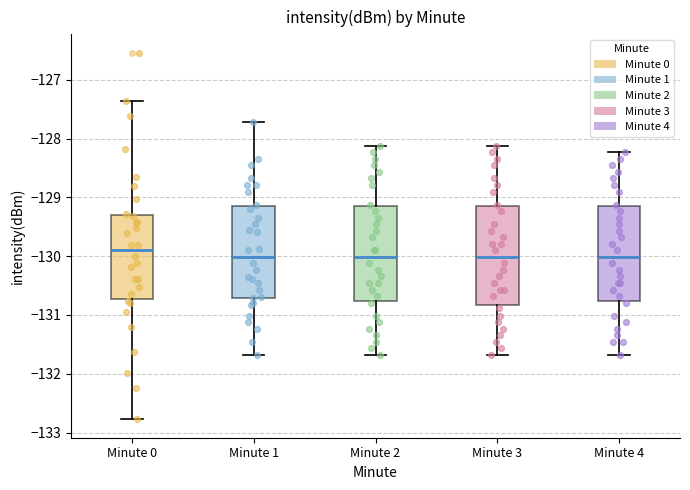

Where does the upper whisker of the box for Minute 2 end on the y-axis? The values are not printed on the chart, so give them approximately, as read against the axis.

-128.1